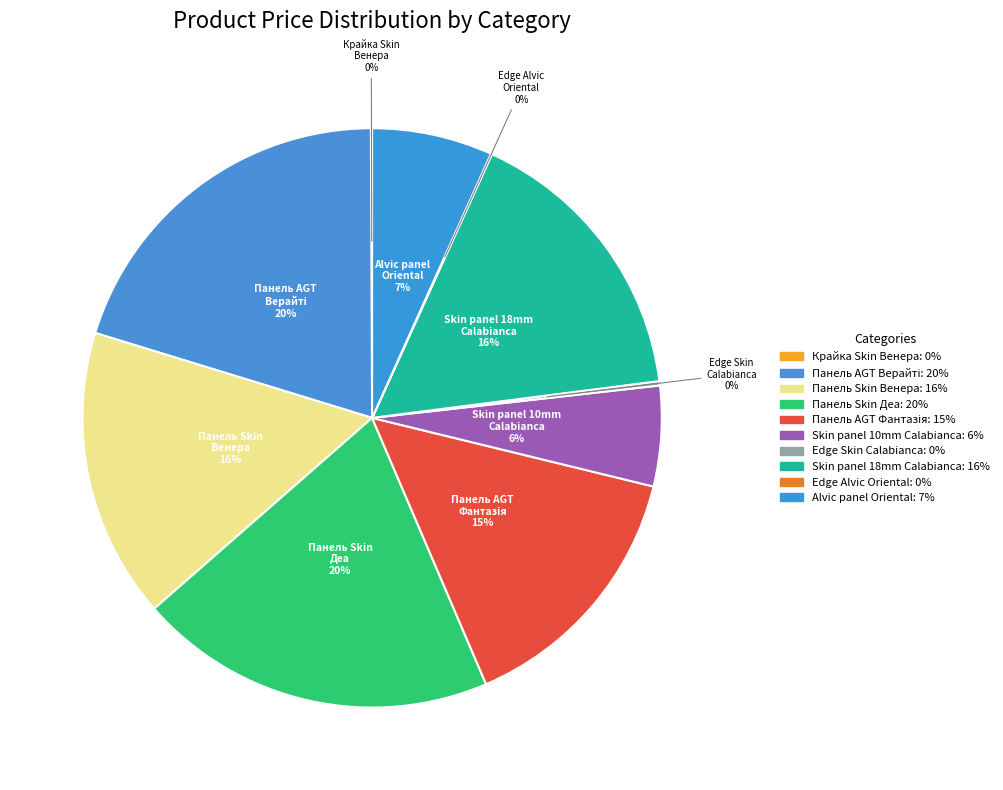

Is there any slice that represents more than half of the pie?

No